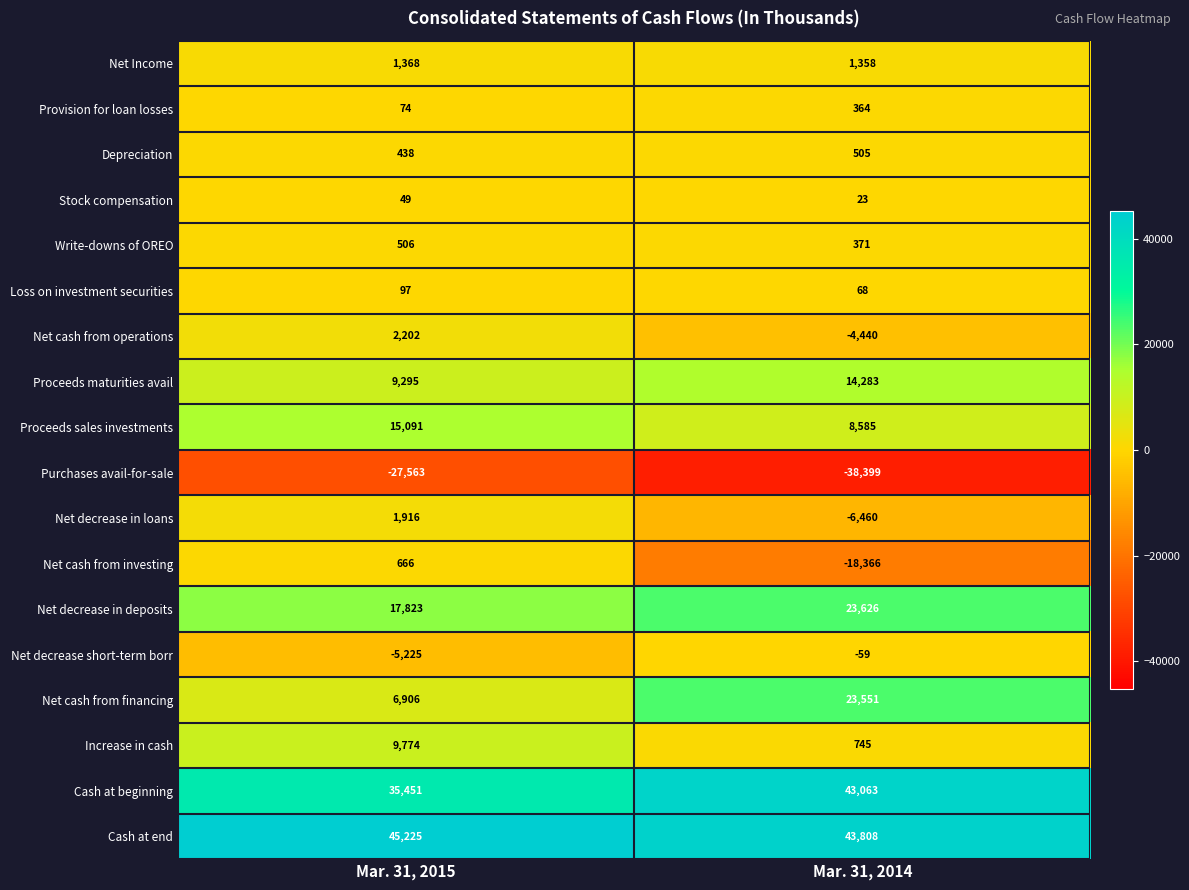

At Mar. 31, 2014, list the series in order from smallest to largest.

Purchases avail-for-sale, Net cash from investing, Net decrease in loans, Net cash from operations, Net decrease short-term borr, Stock compensation, Loss on investment securities, Provision for loan losses, Write-downs of OREO, Depreciation, Increase in cash, Net Income, Proceeds sales investments, Proceeds maturities avail, Net cash from financing, Net decrease in deposits, Cash at beginning, Cash at end